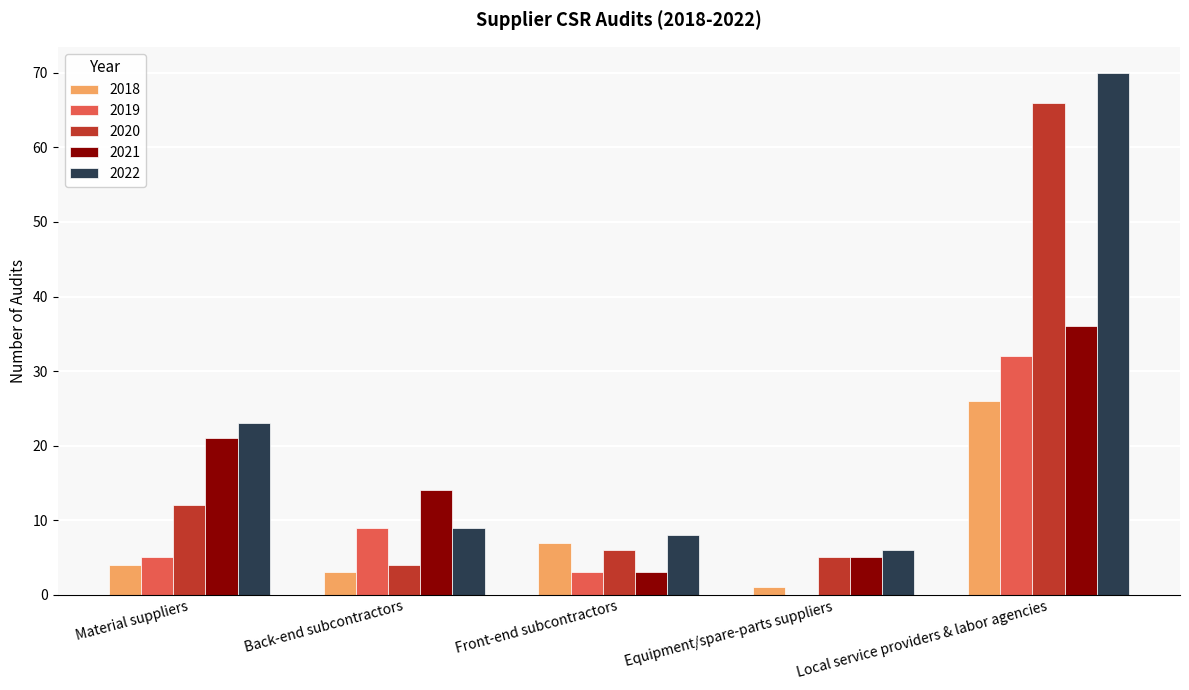

The value of 2022 at Material suppliers is 10. True or false?

False